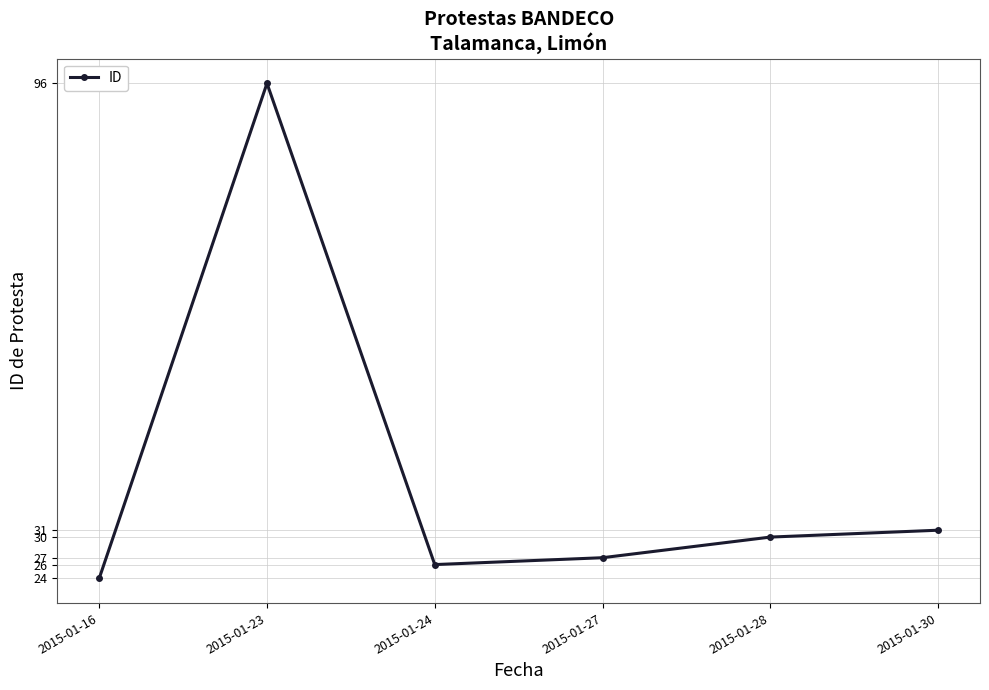

The value at 2015-01-27 is 36. True or false?

False